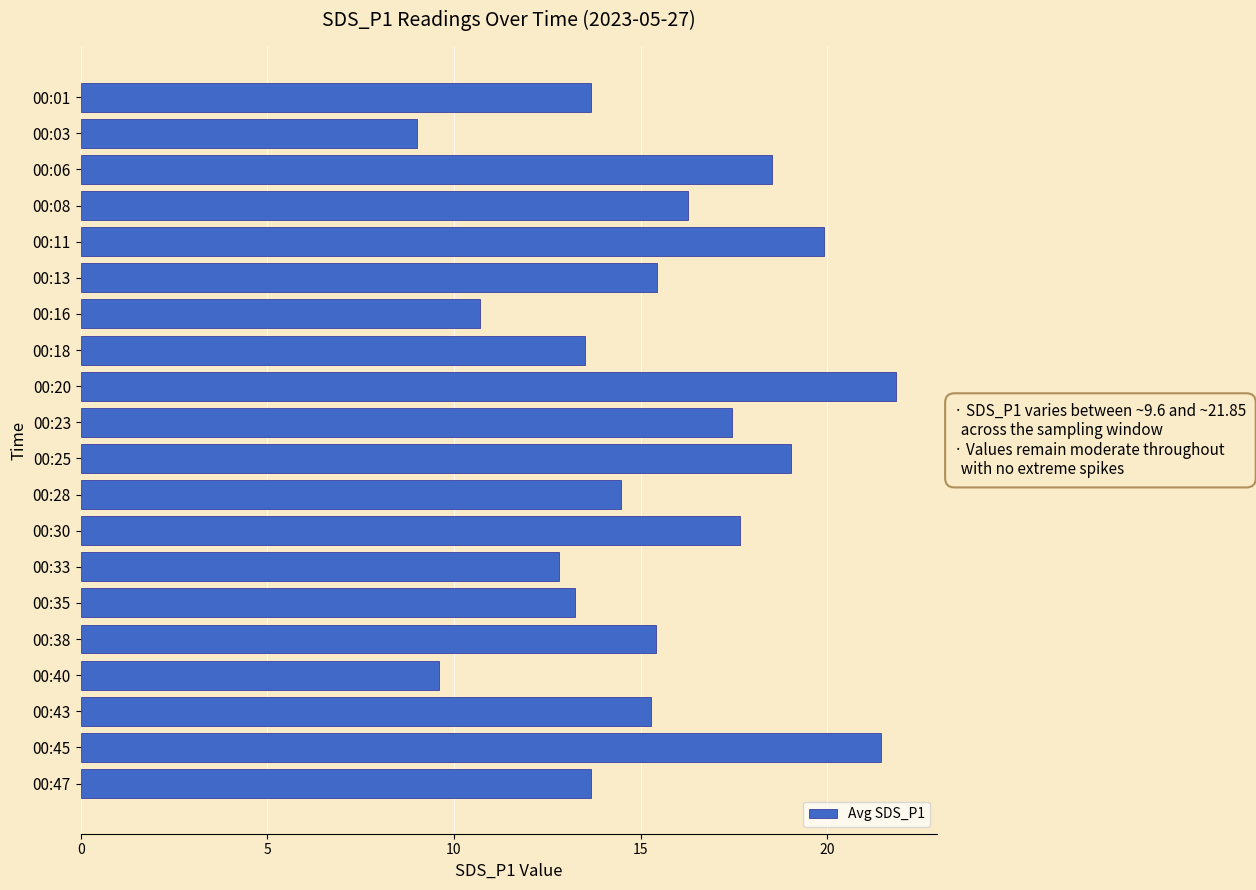

What value does the data have at 00:28?

14.5